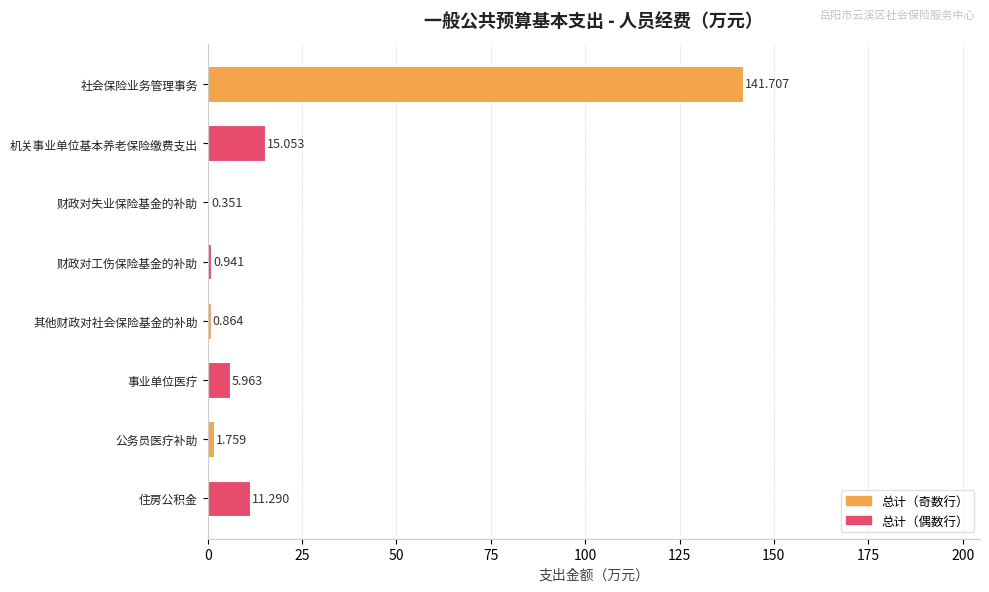

Which label corresponds to the largest value in the chart?

社会保险业务管理事务